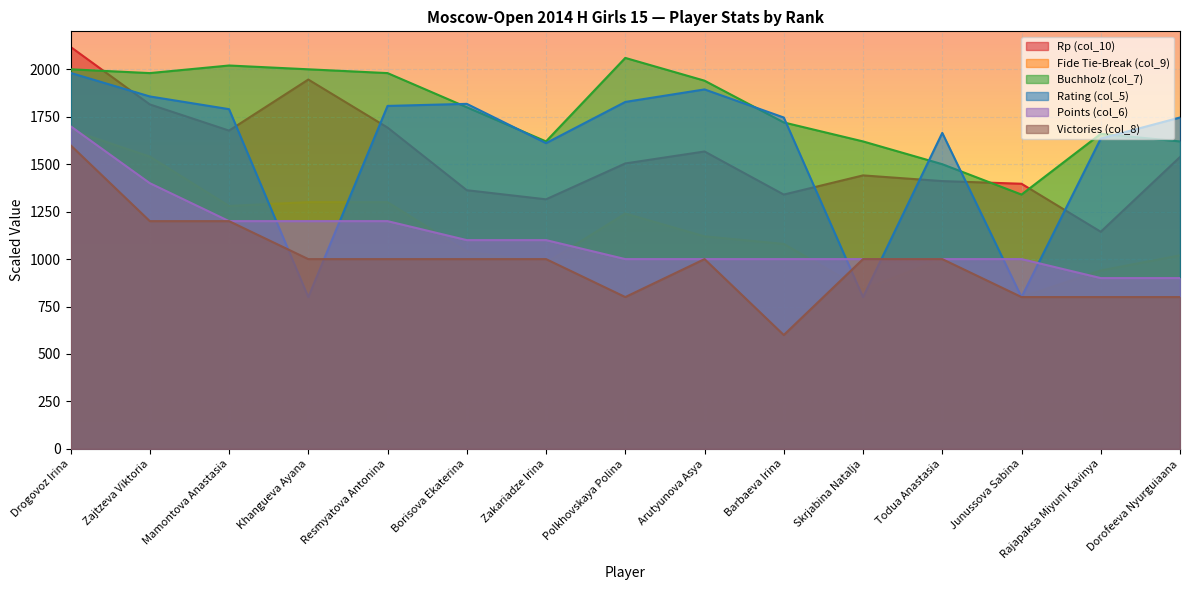

Is the value of Victories (col_8) at Polkhovskaya Polina greater than the value of Buchholz (col_7) at Borisova Ekaterina?

No